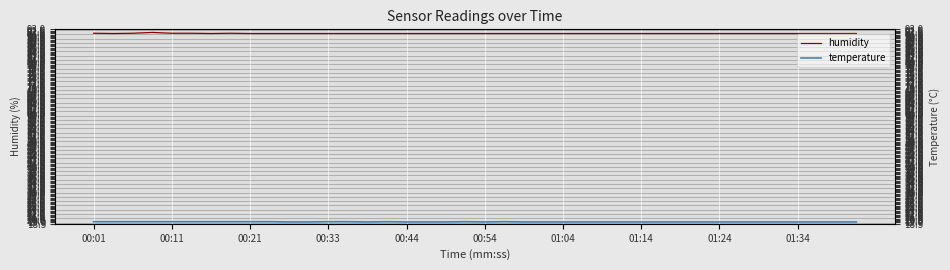

What is the total value across all series at 19?

110.7